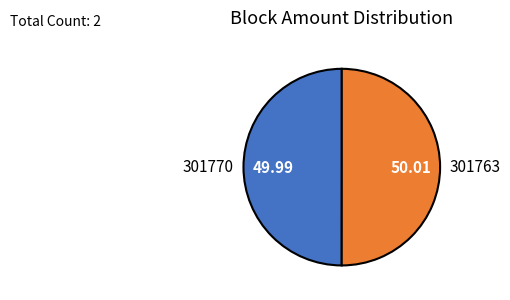

Approximately how many times larger is the value at 301770 compared to 301763?

1.0